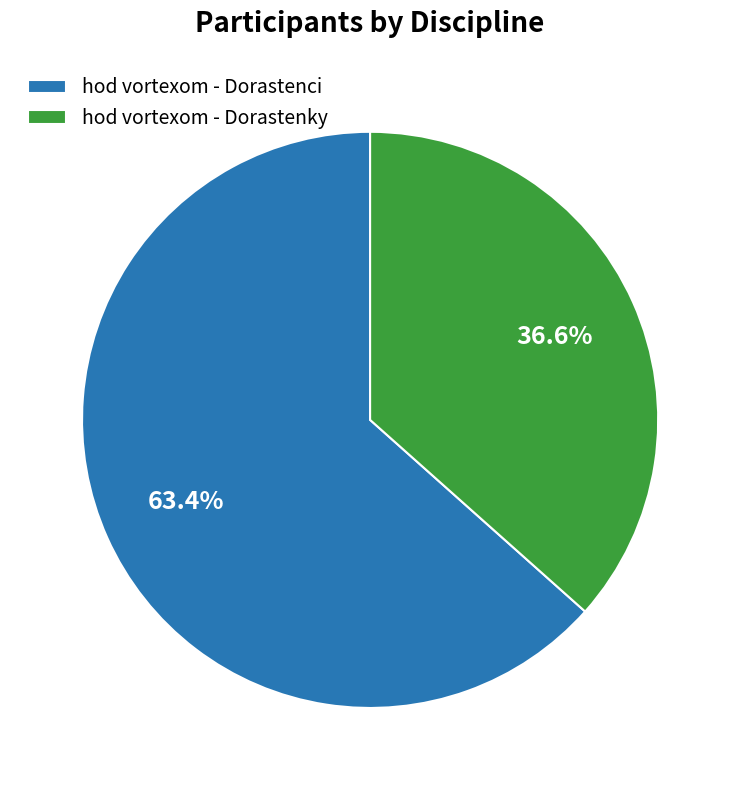

Is there a majority slice in this chart?

Yes